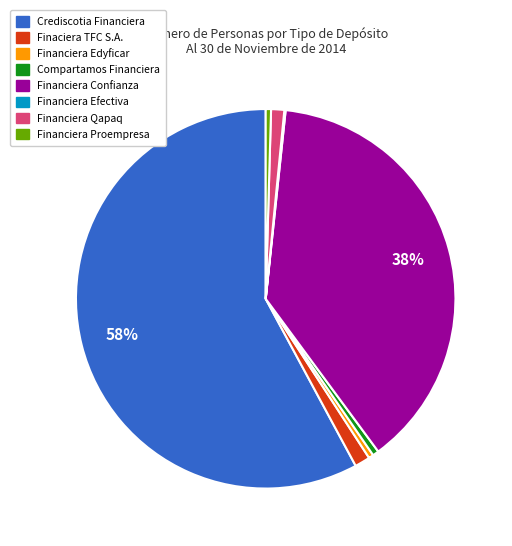

Do Financiera Edyficar and Crediscotia Financiera together represent more than half of the pie?

Yes